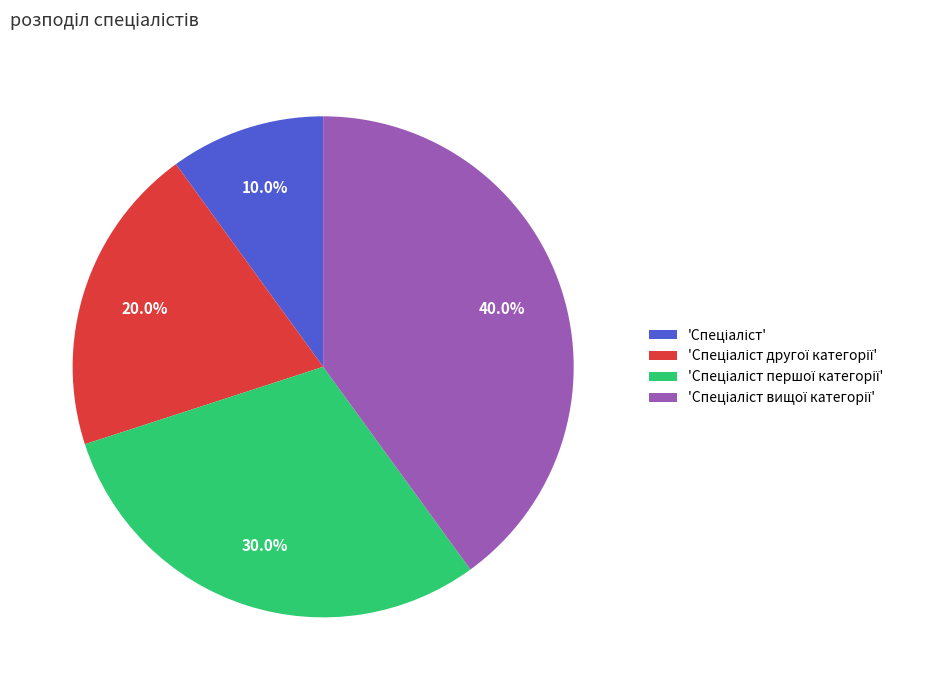

Is there any slice that represents more than half of the pie?

No